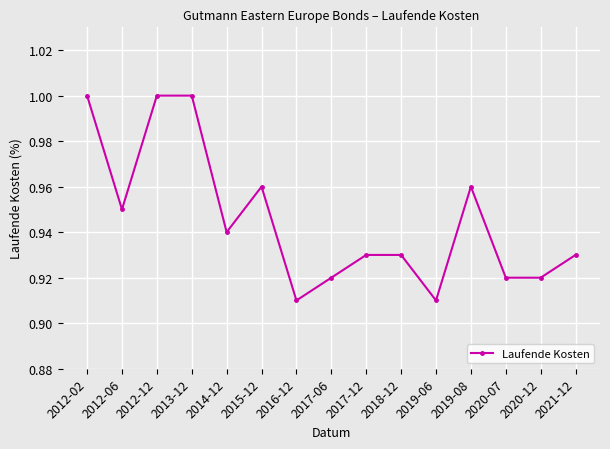

At which category does the data reach its first local valley?

2012-06